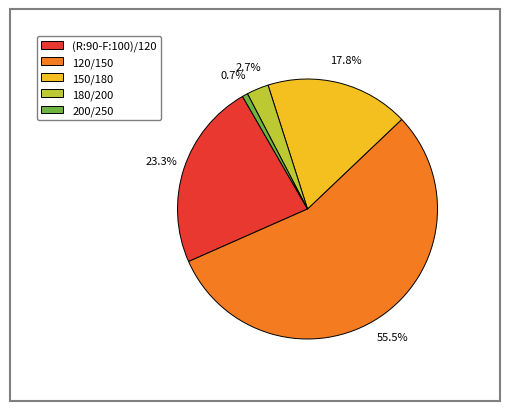

What is the smallest slice in the pie chart?

200/250